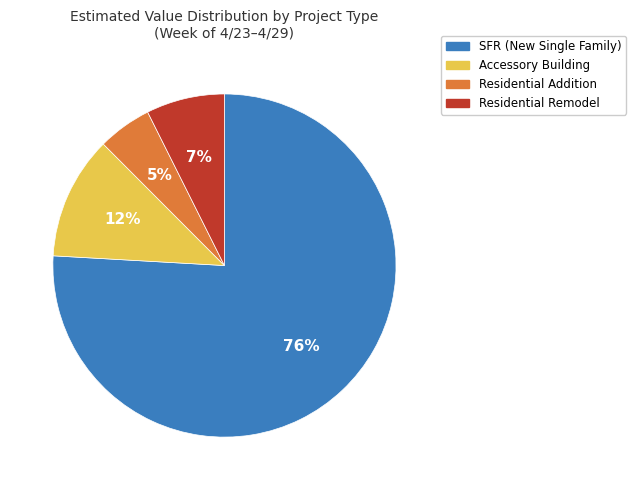

Do Residential Remodel and Accessory Building together represent more than half of the pie?

No